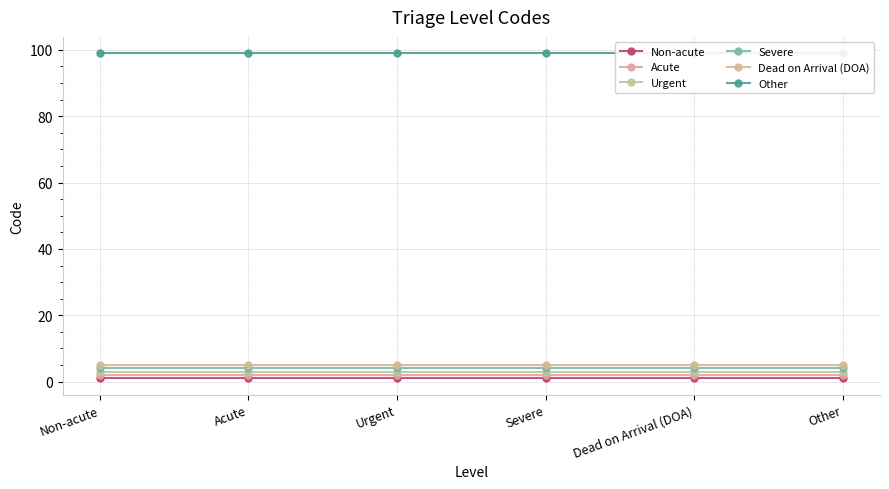

What is the smallest value displayed?

1